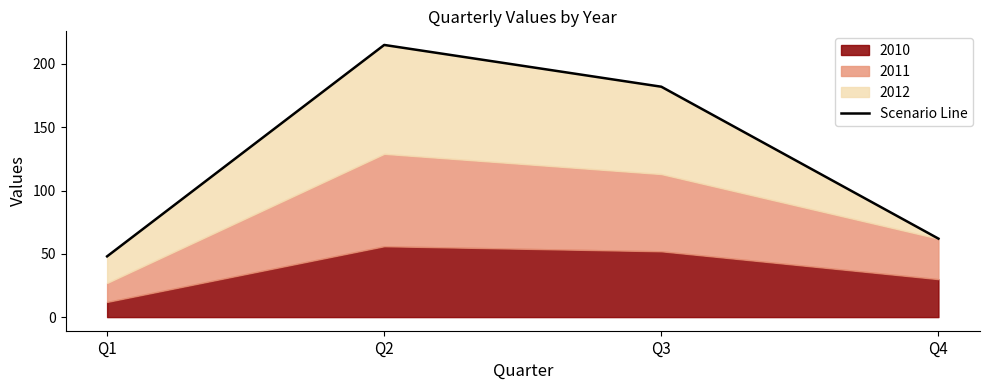

Is it true that the value at Q1 is 48?

True